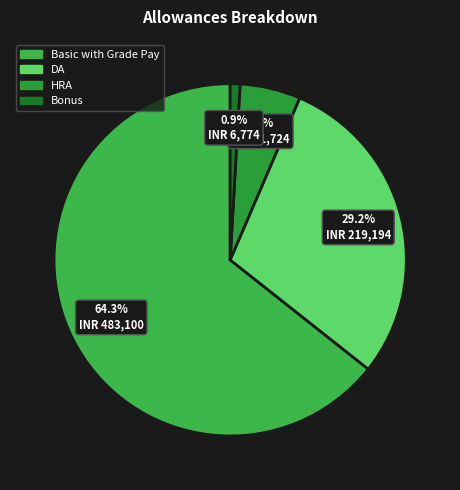

What percentage do HRA and DA together represent?

34.8%